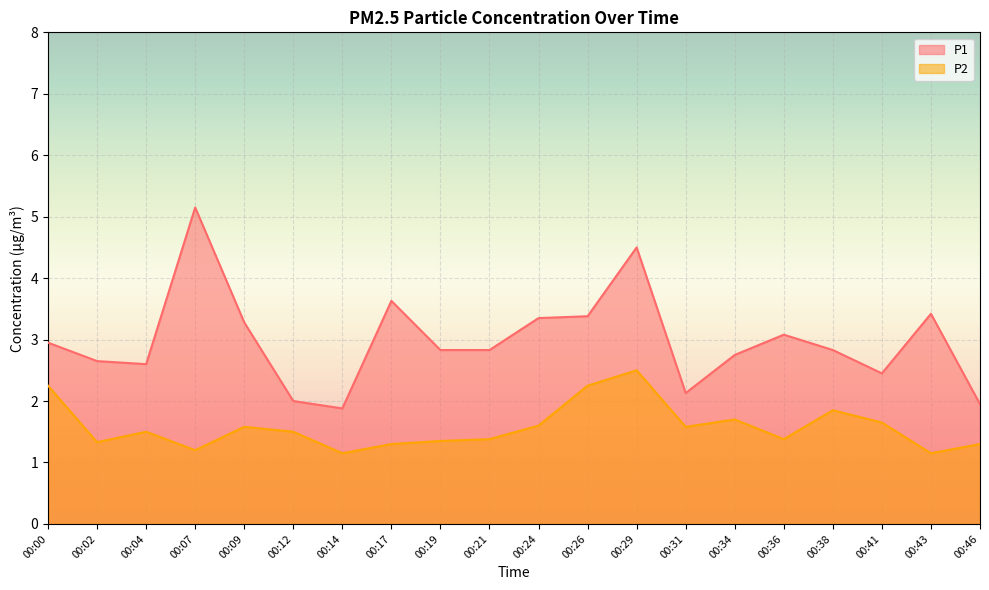

True or false: P1 and P2 intersect in this chart.

False